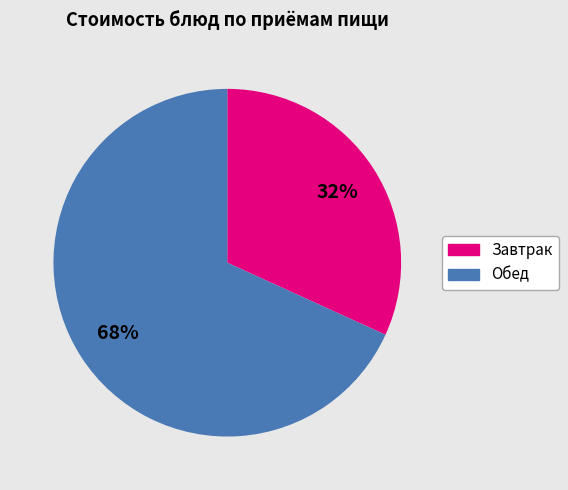

To the nearest percent, what is the average slice percentage?

50%